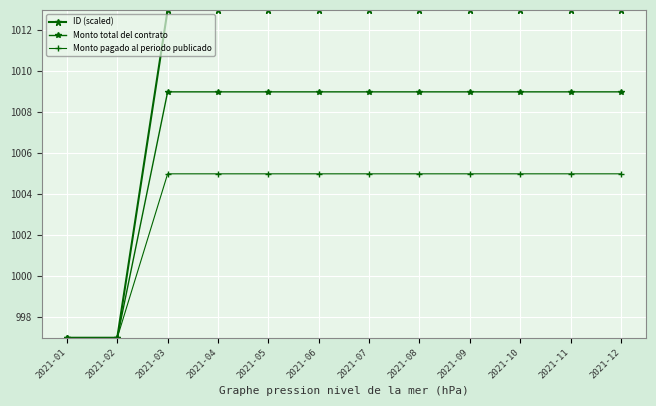

The ID (scaled) series shows 997.0 at 2021-02. True or false?

True